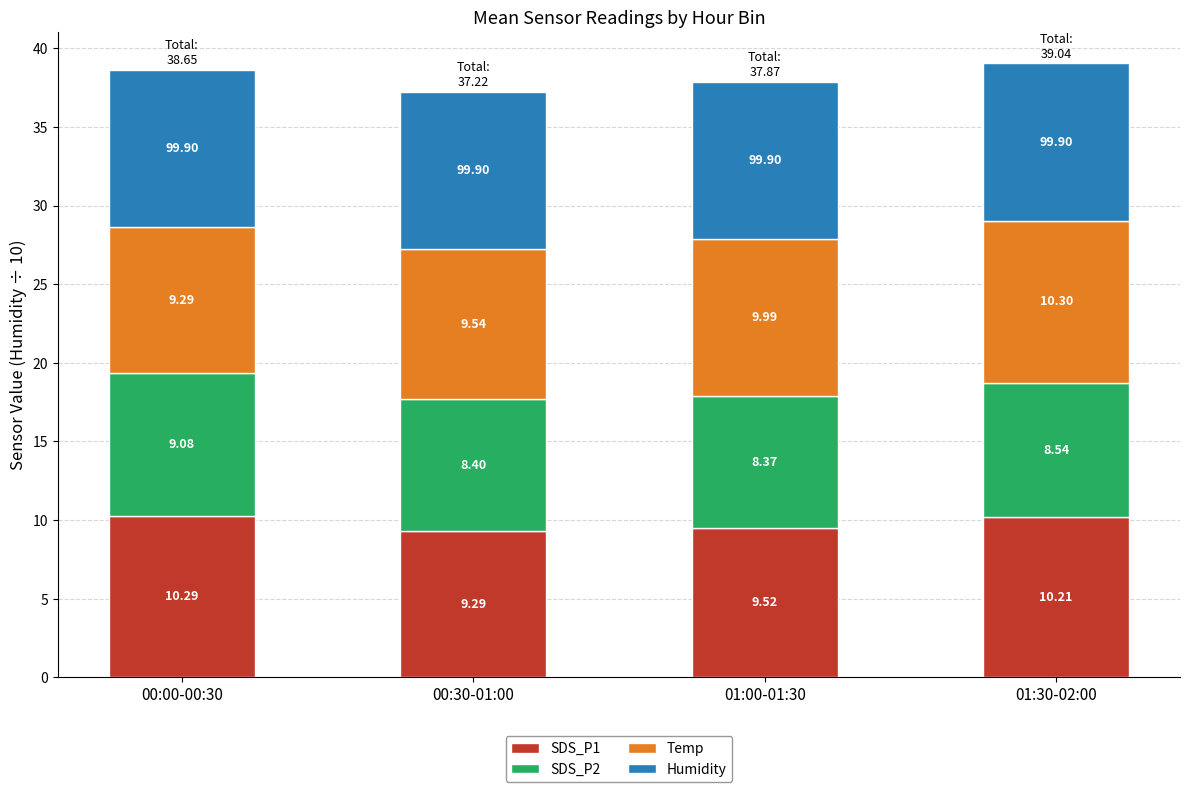

At which category is the sum across all series the highest?

01:30-02:00